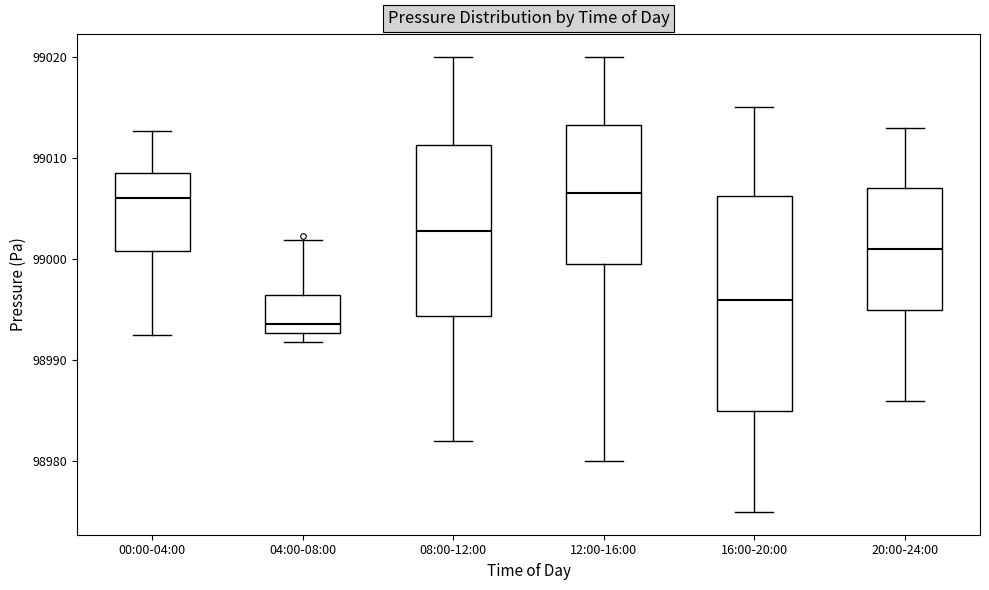

Reading left to right, transcribe this box plot: for each box, give where its median line is, the range the box spans, and where its two whiskers end, as read against the y-axis. The values are not printed on the chart, so give them approximately, as read against the axis.

00:00-04:00: median 99006, box 99001 to 99008, whiskers 98992 to 99013
04:00-08:00: median 98994, box 98993 to 98997, whiskers 98992 to 99002
08:00-12:00: median 99003, box 98994 to 99011, whiskers 98982 to 99020
12:00-16:00: median 99007, box 99000 to 99013, whiskers 98980 to 99020
16:00-20:00: median 98996, box 98985 to 99006, whiskers 98975 to 99015
20:00-24:00: median 99001, box 98995 to 99007, whiskers 98986 to 99013